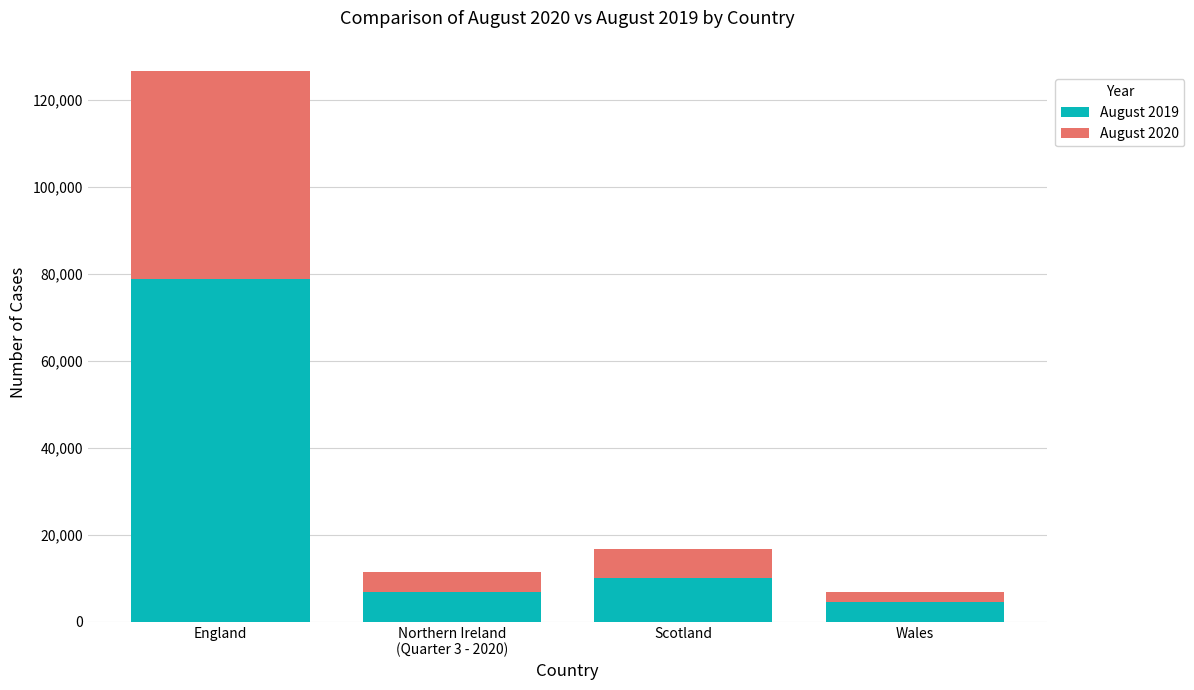

What is the total value across all series at Scotland?

16822